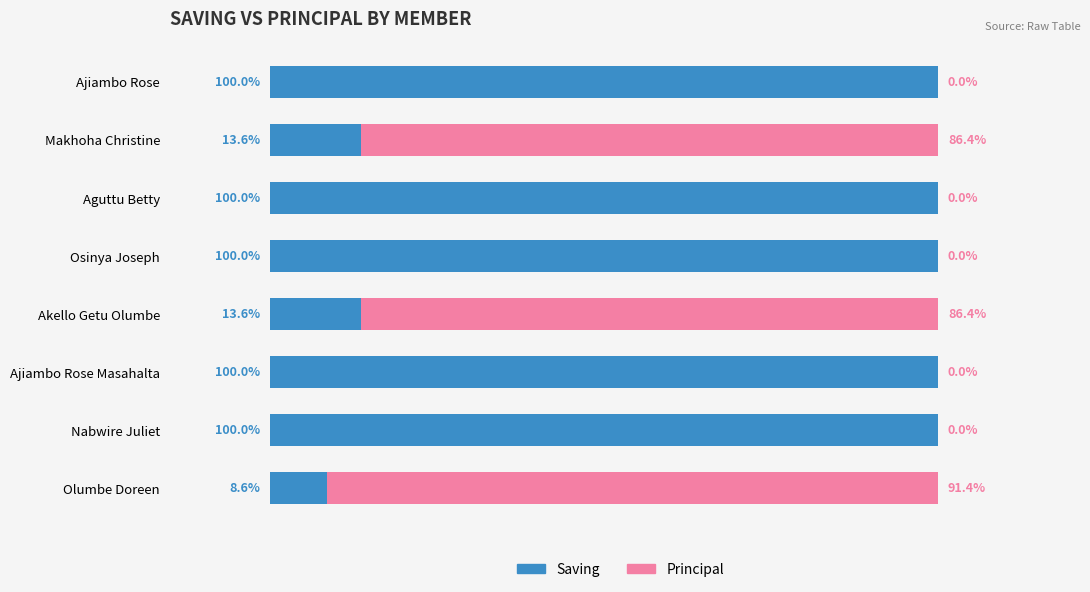

What is the average value of the Saving series?

67.0